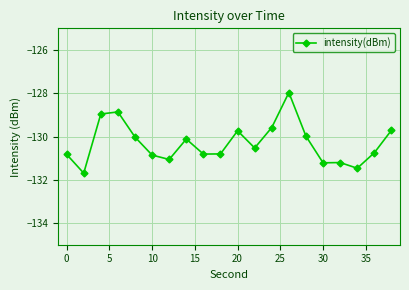

What is the smallest value displayed?

-131.7